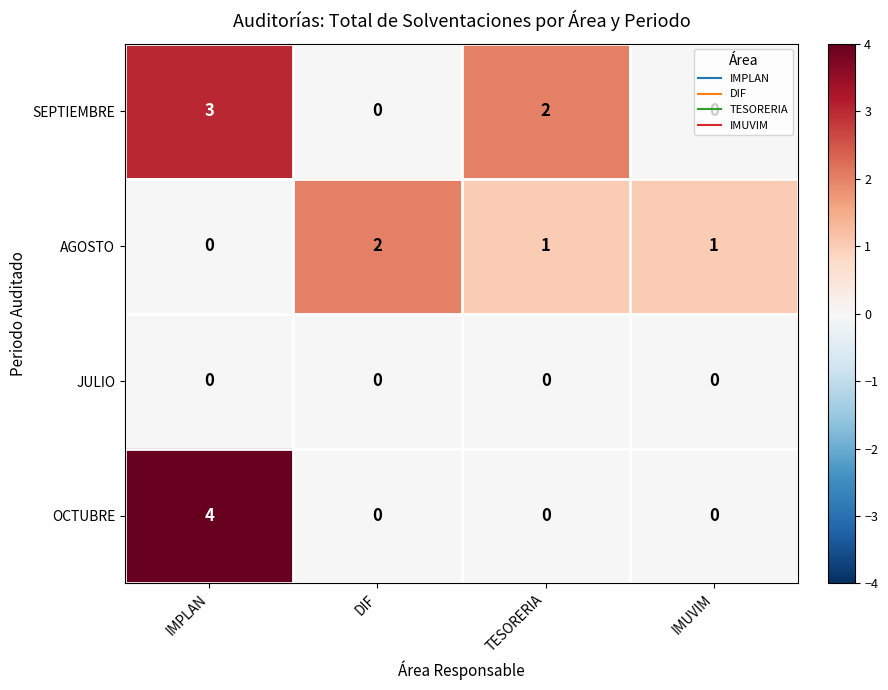

The OCTUBRE series shows 2 at DIF. True or false?

False